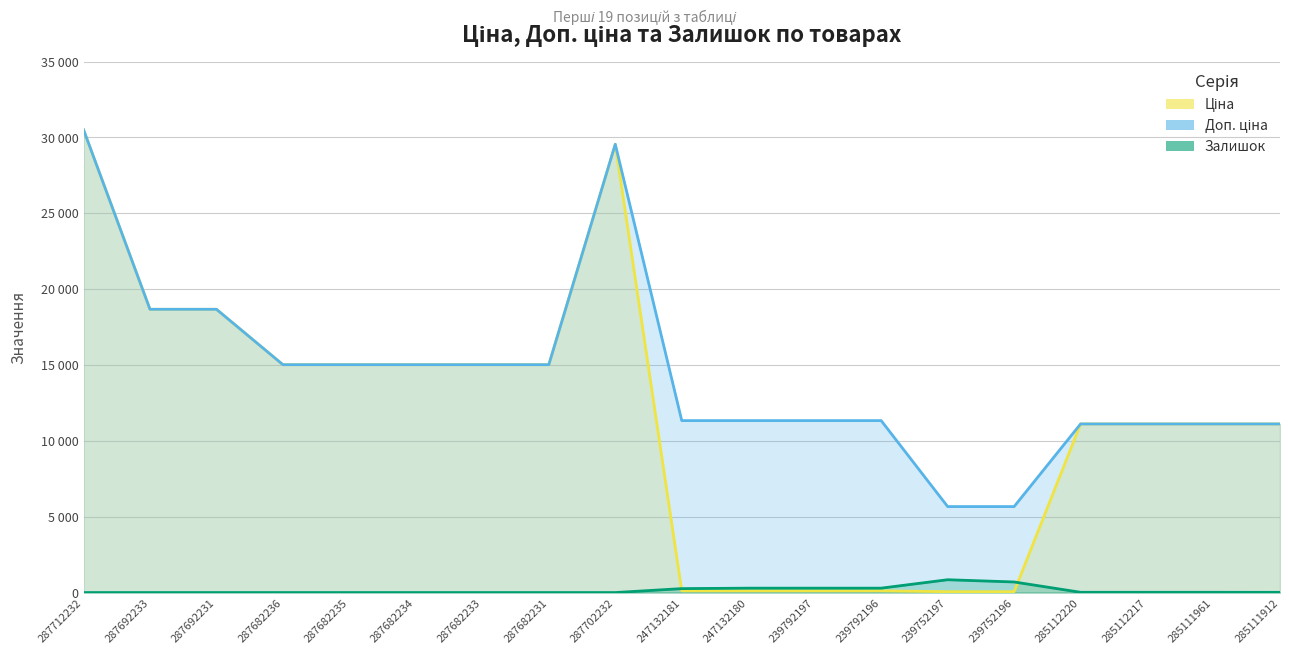

Is it true that Ціна equals 14699.0 at 285111961?

False